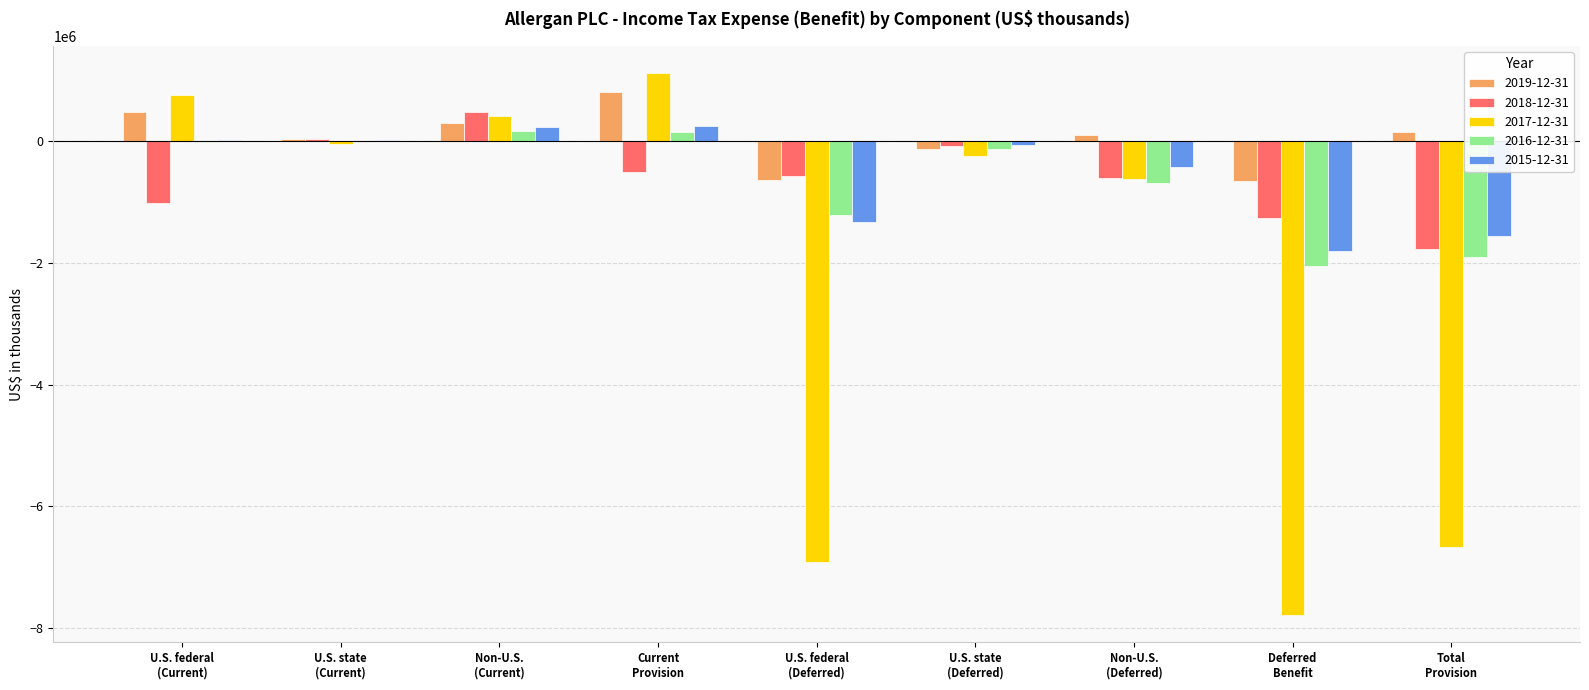

What is the maximum value shown in the chart?

1118300